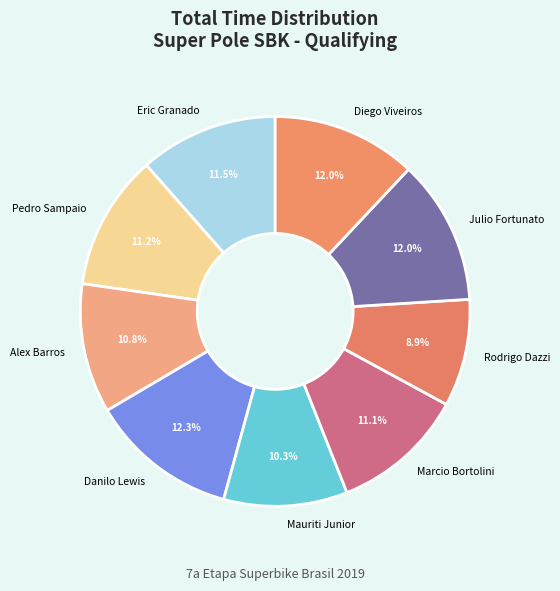

To the nearest percent, what is the difference between the largest and smallest slice percentages?

3%